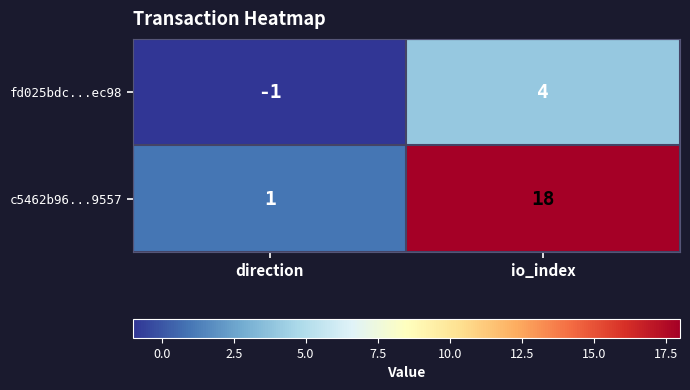

Which series has the largest range (max minus min)?

c5462b96...9557